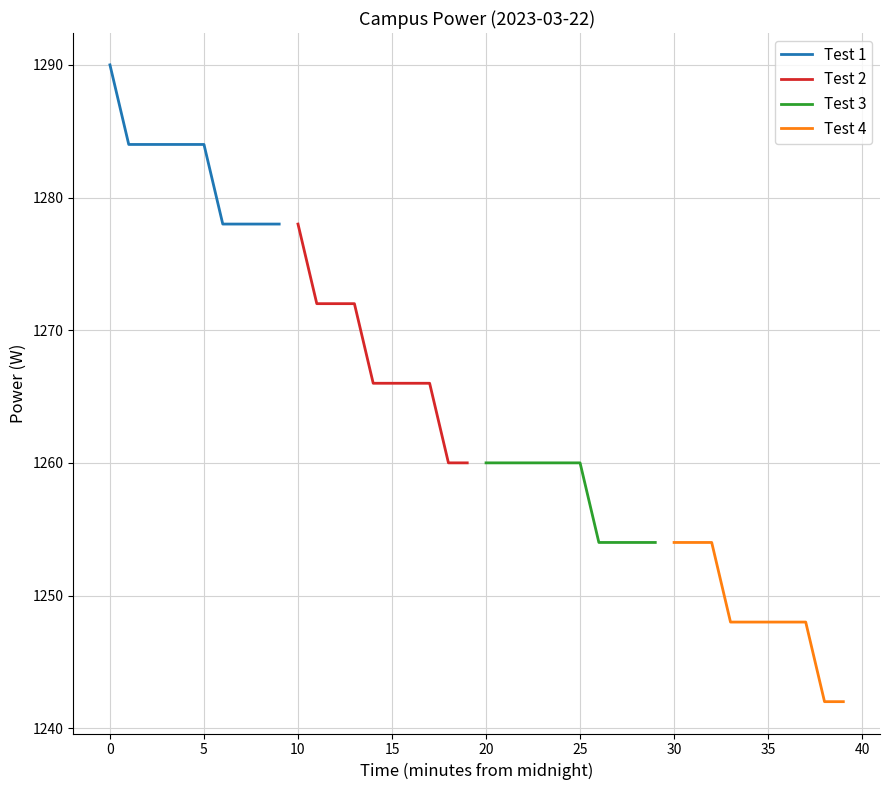

What is the highest value of the Test 1 series?

1290